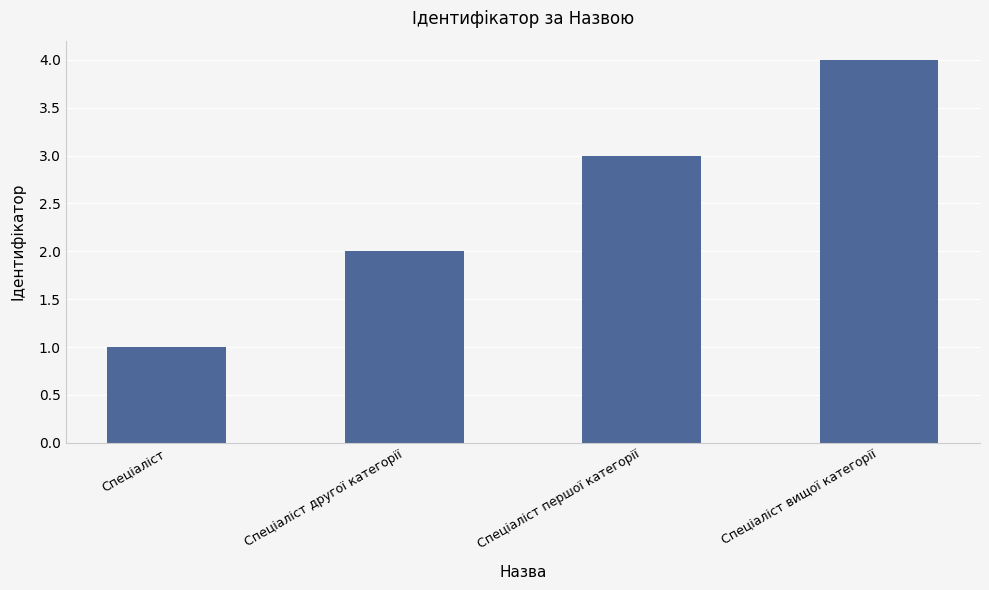

List the labels in order of value, largest first.

Спеціаліст вищої категорії, Спеціаліст першої категорії, Спеціаліст другої категорії, Спеціаліст